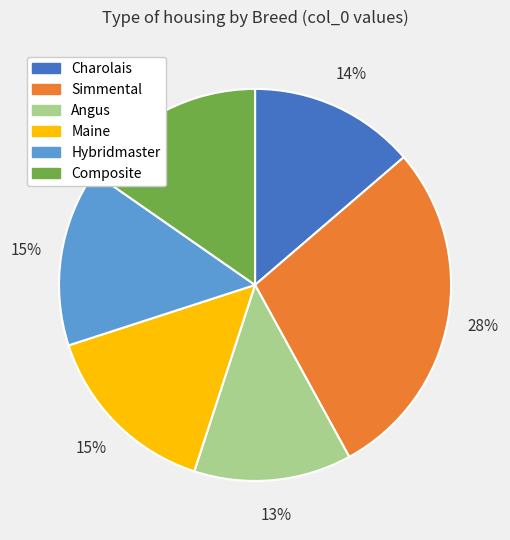

To the nearest percent, what is the combined percentage of Composite and Angus?

28%